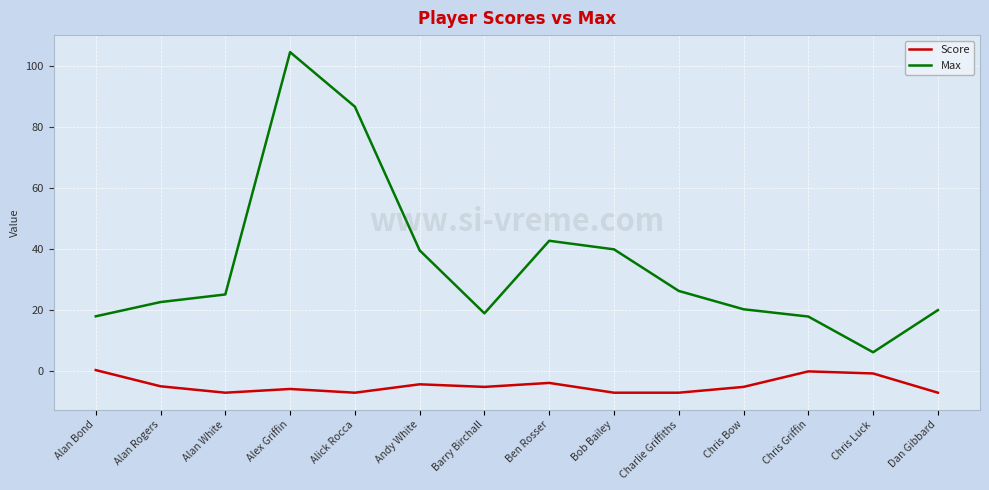

Between Andy White and Barry Birchall, which series saw the biggest shift?

Max